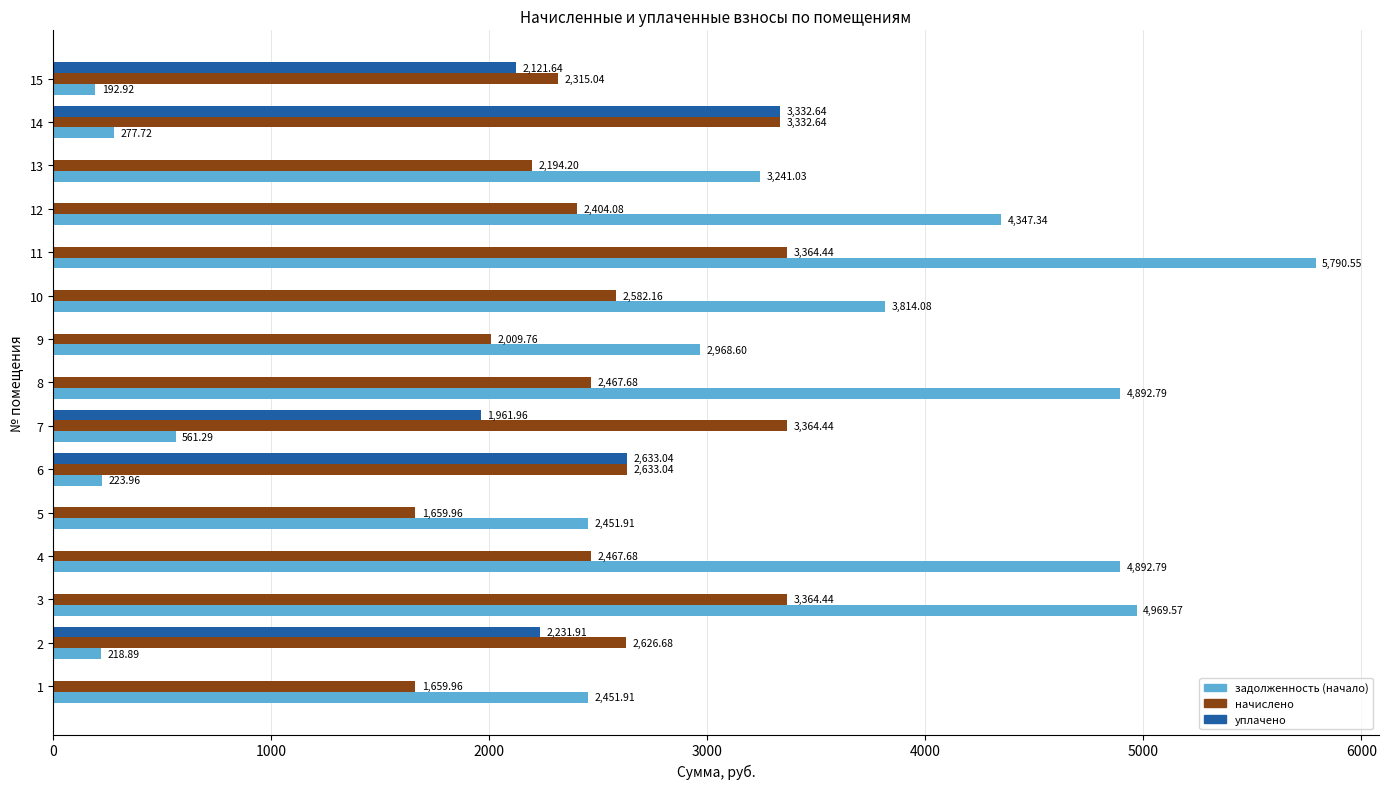

What is the sum of the начислено values at 8 and 15?

4782.7